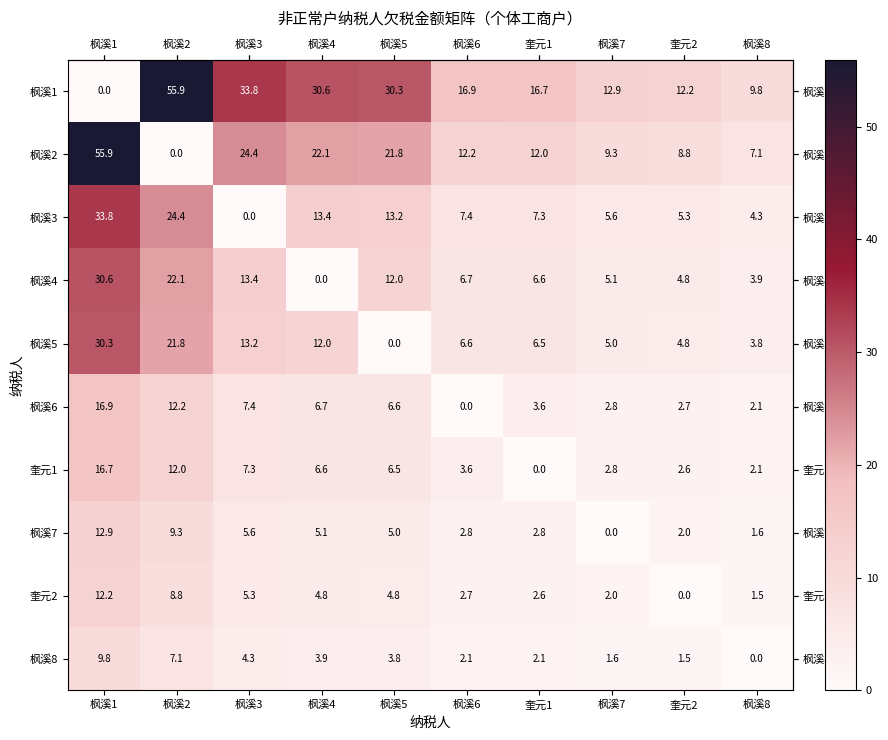

Is it true that 枫溪4 equals 13.4 at 枫溪3?

True